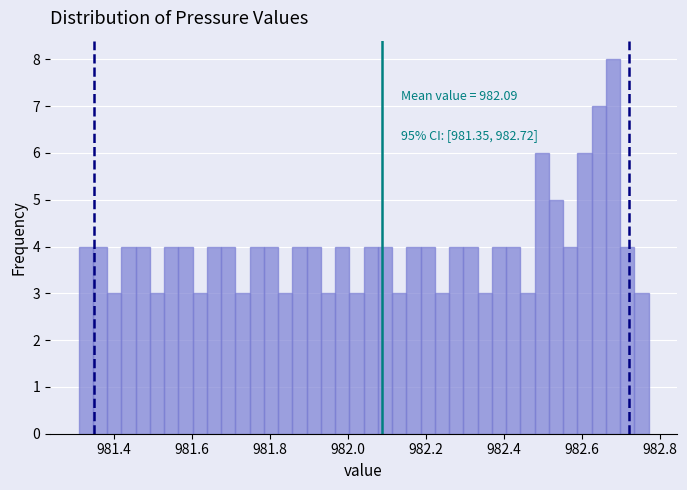

Read against the x-axis, roughly where is the centre of the tallest bar?

982.68